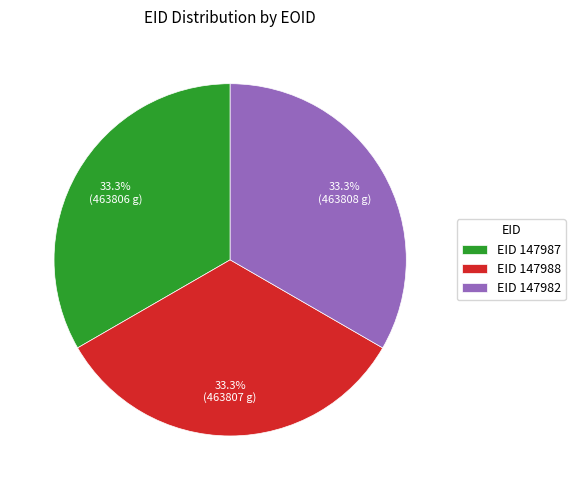

Is there a majority slice in this chart?

No